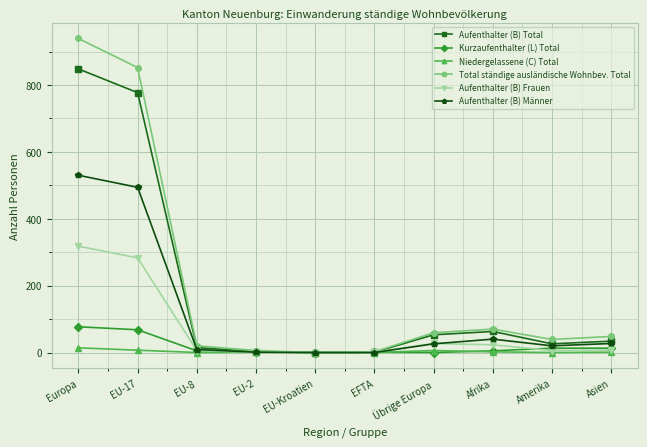

Which series has the widest spread of values?

Total ständige ausländische Wohnbev. Total